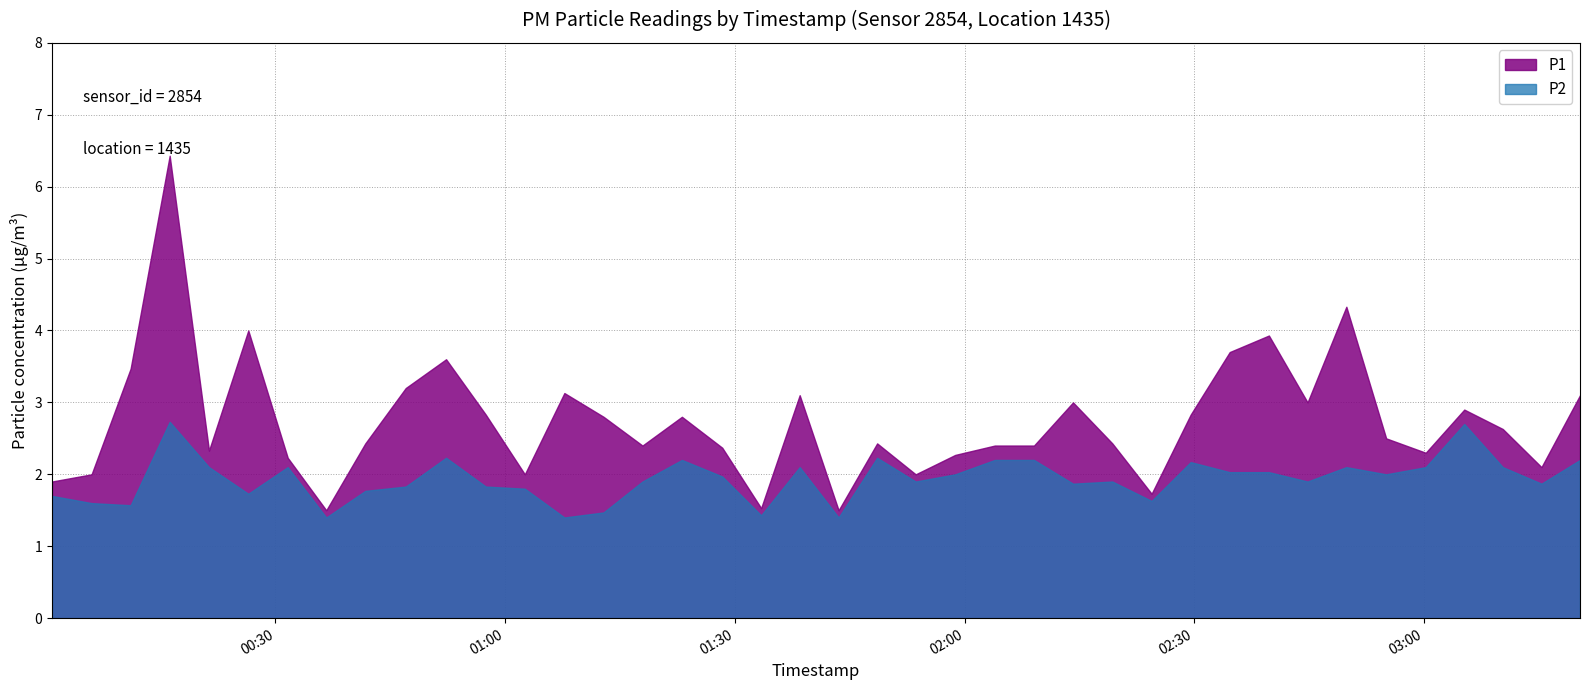

Rank the categories by P2 value from lowest to highest.

7, 13, 20, 18, 14, 2, 1, 28, 0, 5, 8, 12, 9, 11, 26, 38, 15, 22, 27, 32, 17, 23, 34, 30, 31, 4, 6, 19, 33, 35, 37, 29, 16, 24, 25, 39, 10, 21, 36, 3